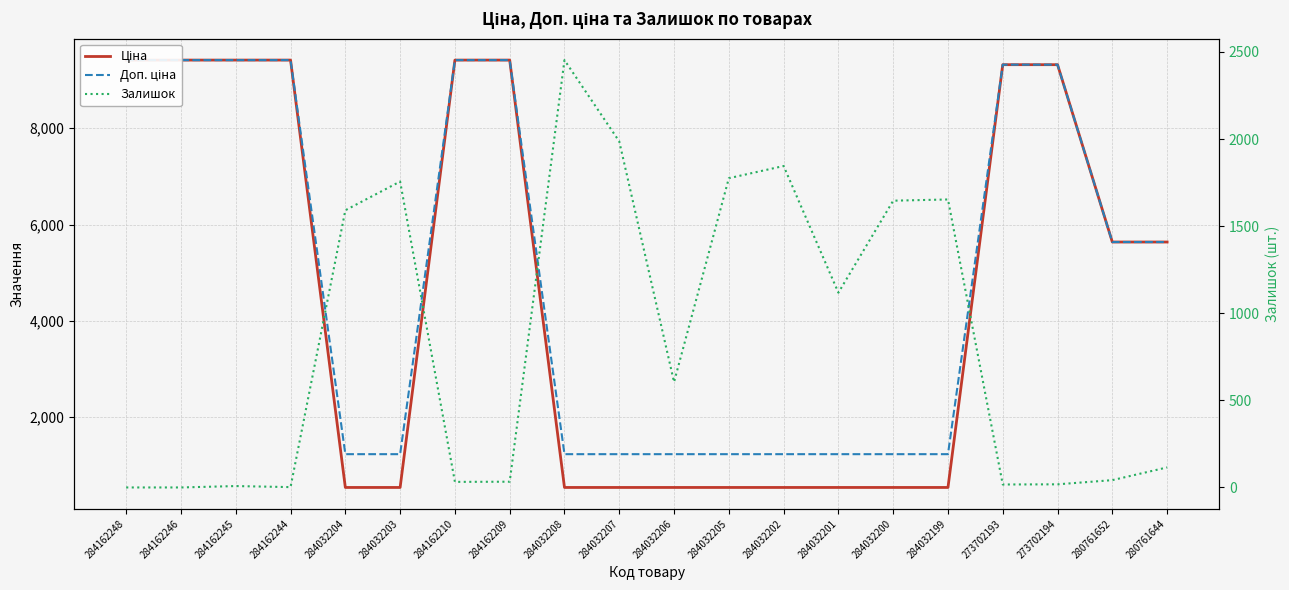

What position from the left is 273702193?

17